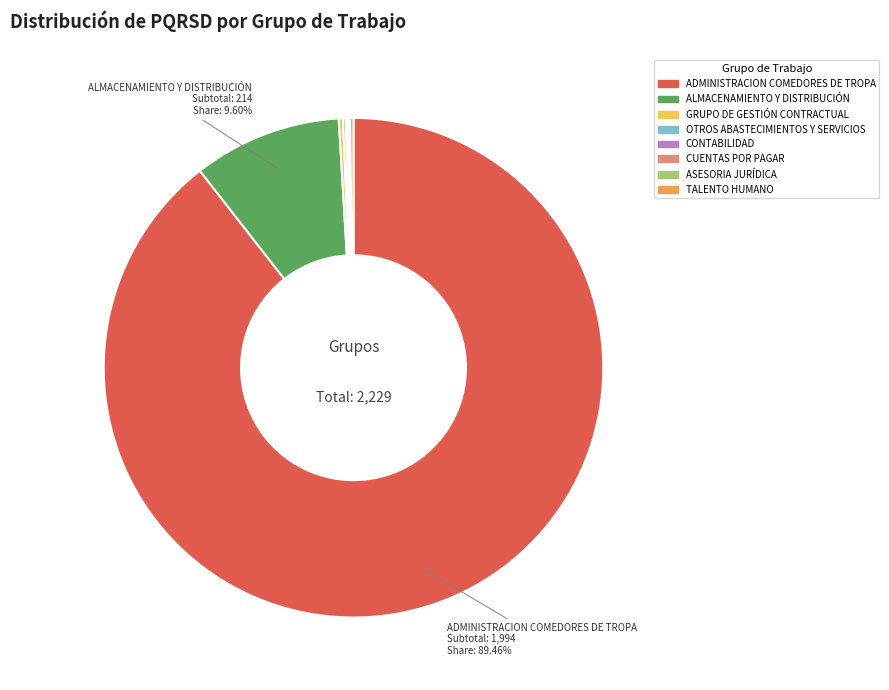

What is the largest slice in the pie chart?

ADMINISTRACION COMEDORES DE TROPA